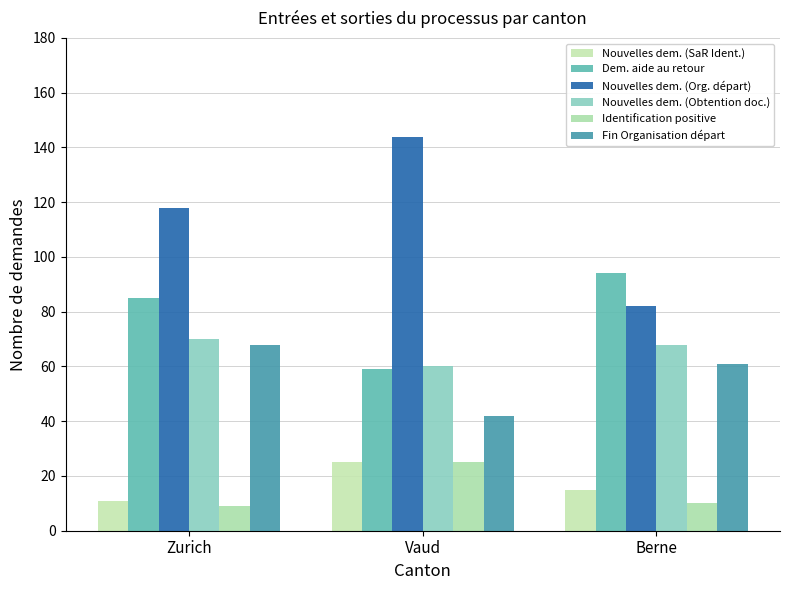

What is the minimum value for Fin Organisation départ?

42